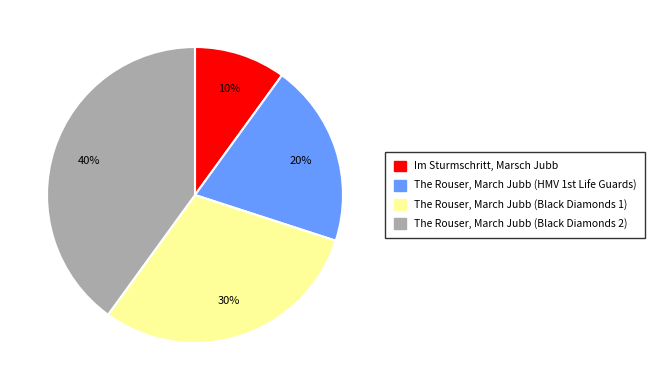

Is there a majority slice in this chart?

No